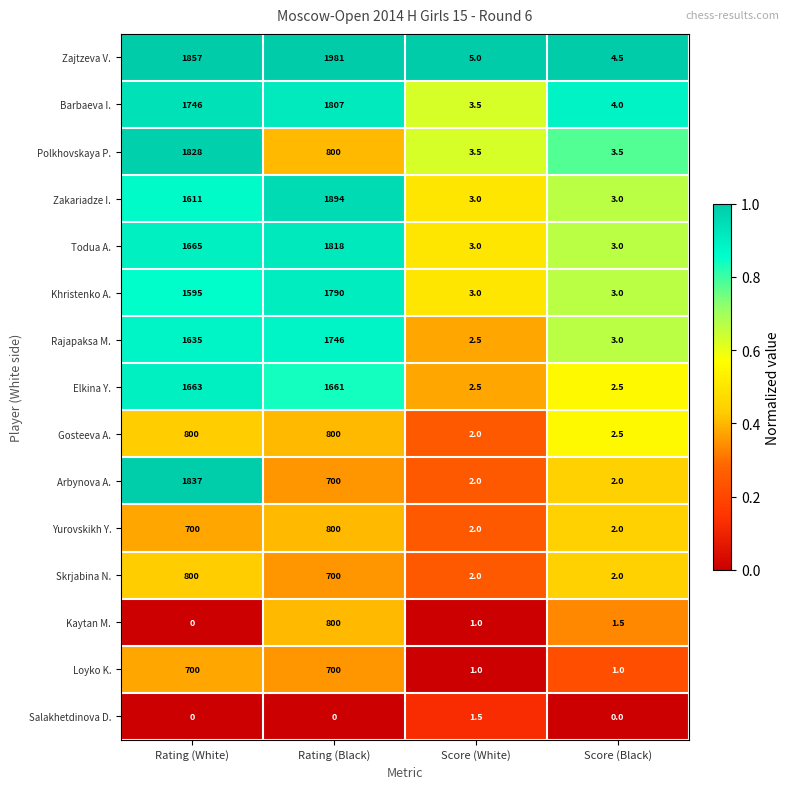

How many categories are shown in the chart?

4